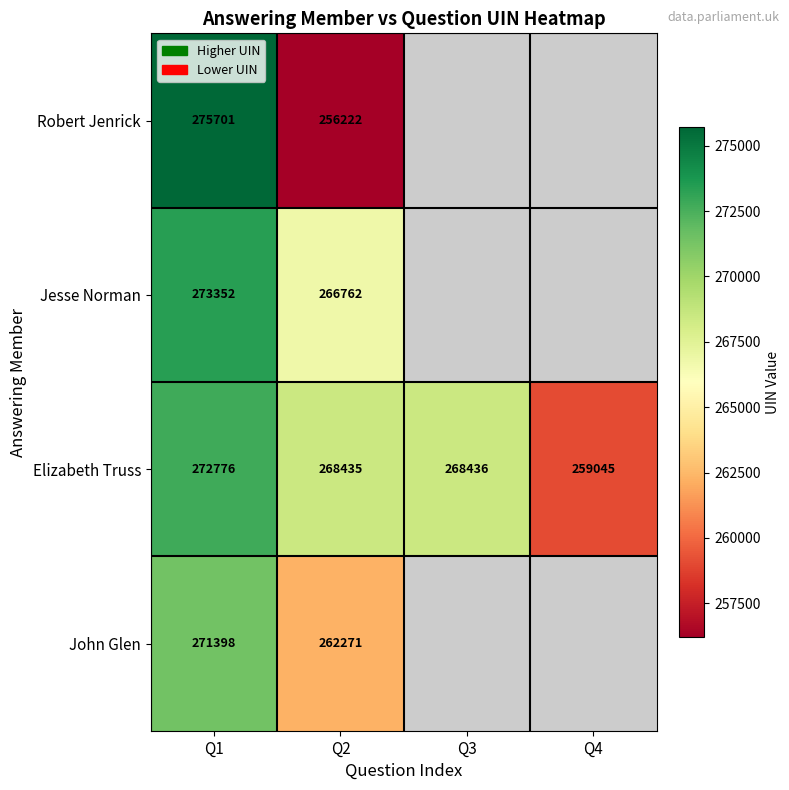

The value of Elizabeth Truss at Q4 is 373101. True or false?

False